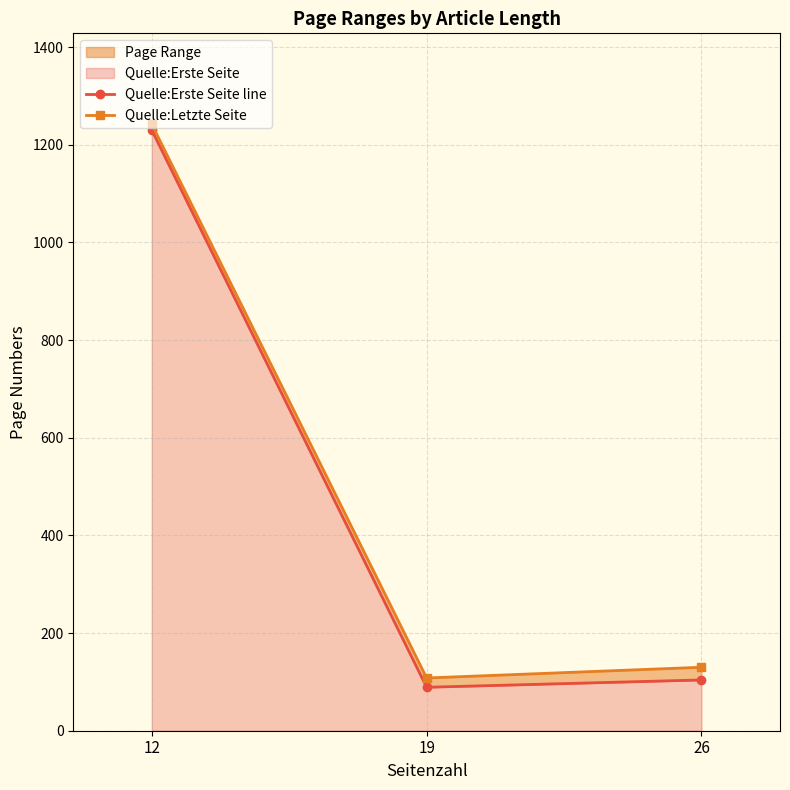

Which label corresponds to the smallest value in the chart?

19